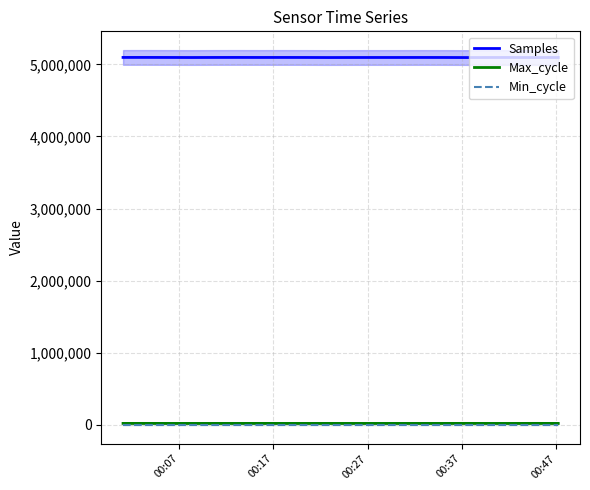

True or false: Samples and Min_cycle intersect in this chart.

False